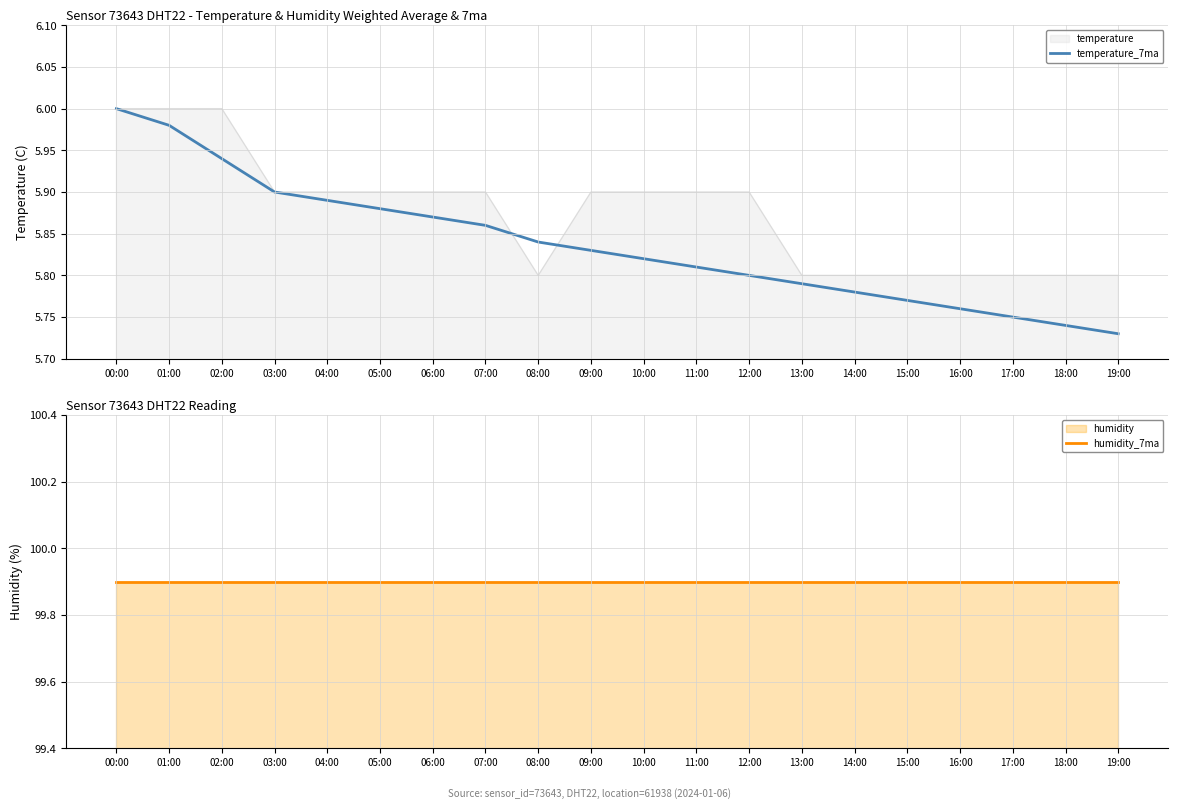

At which label does temperature_7ma reach its peak?

00:00